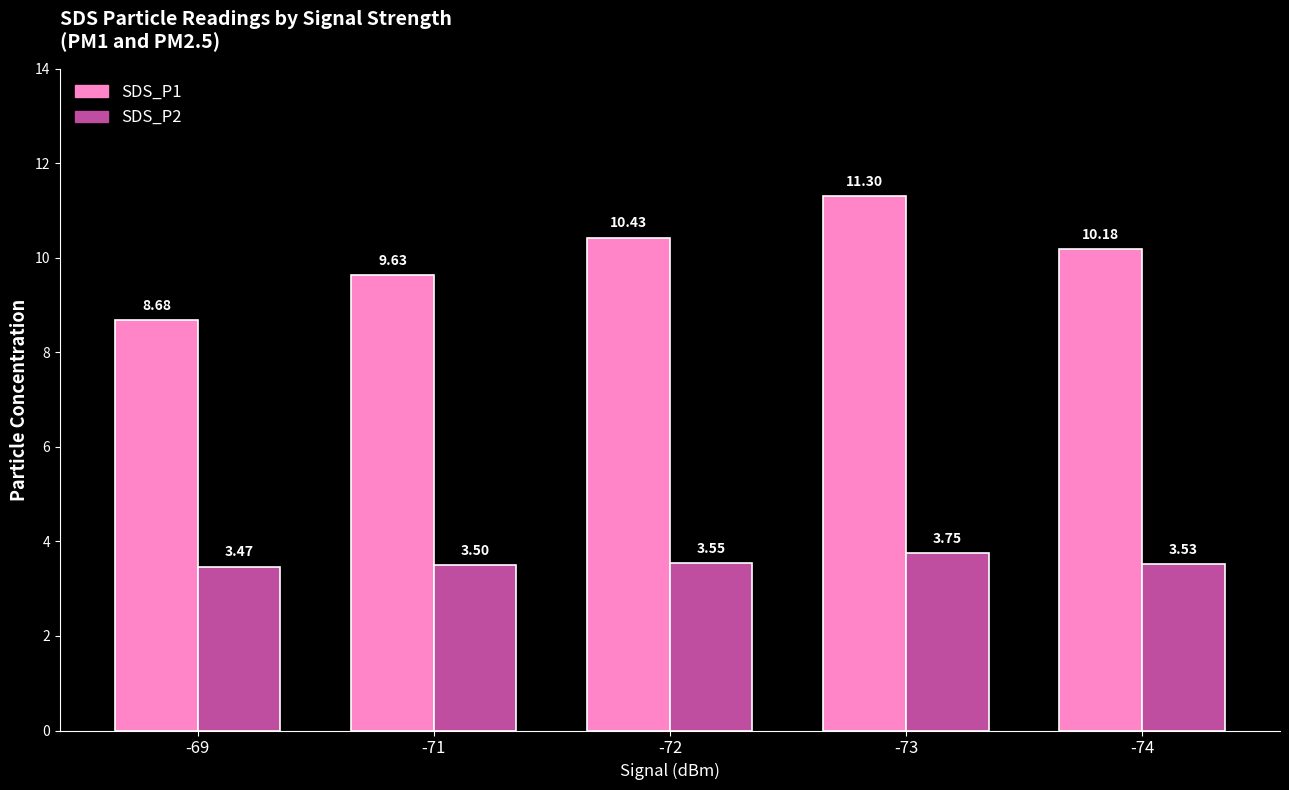

At -73, list the series in order from smallest to largest.

SDS_P2, SDS_P1